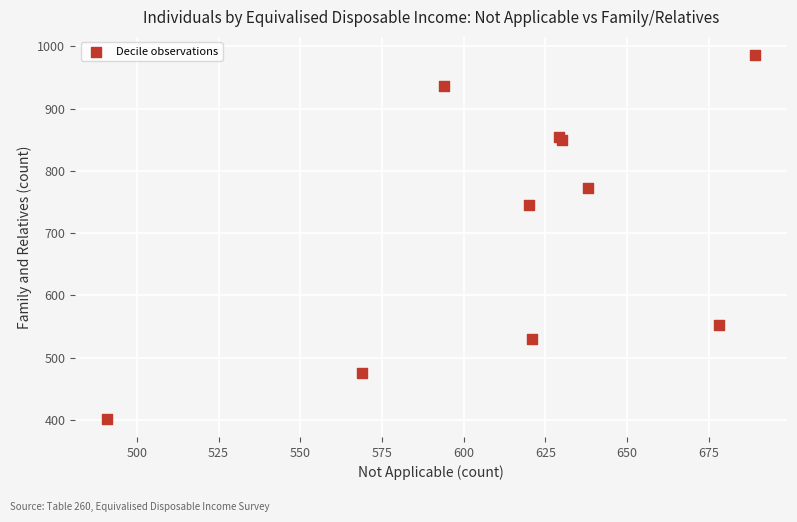

What Y value in the scatter plot is closest to 694?

746